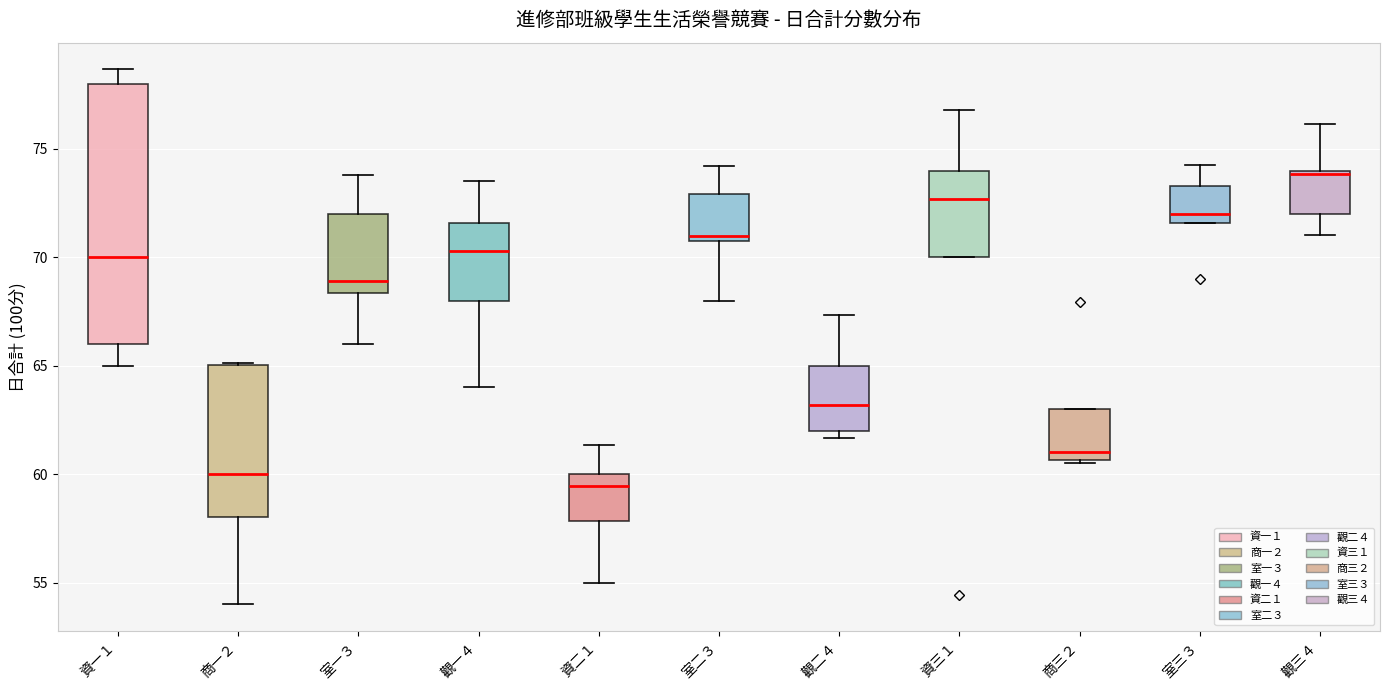

Reading left to right, read every box against the y-axis: the position of its median line, the range the box covers, and the ends of its whiskers. The values are not printed on the chart, so give them approximately, as read against the axis.

資一１: median 70.0, box 66.0 to 78.0, whiskers 65.0 to 78.5
商一２: median 60.0, box 58.0 to 65.0, whiskers 54.0 to 65.0
室一３: median 69.0, box 68.5 to 72.0, whiskers 66.0 to 74.0
觀一４: median 70.5, box 68.0 to 71.5, whiskers 64.0 to 73.5
資二１: median 59.5, box 58.0 to 60.0, whiskers 55.0 to 61.5
室二３: median 71.0 (just above the box's lower edge), box 71.0 to 73.0, whiskers 68.0 to 74.0
觀二４: median 63.0, box 62.0 to 65.0, whiskers 61.5 to 67.5
資三１: median 72.5, box 70.0 to 74.0, whiskers 70.0 to 77.0
商三２: median 61.0, box 60.5 to 63.0, whiskers 60.5 (just below the box's lower edge) to 63.0
室三３: median 72.0, box 71.5 to 73.5, whiskers 71.5 to 74.5
觀三４: median 74.0, box 72.0 to 74.0, whiskers 71.0 to 76.0